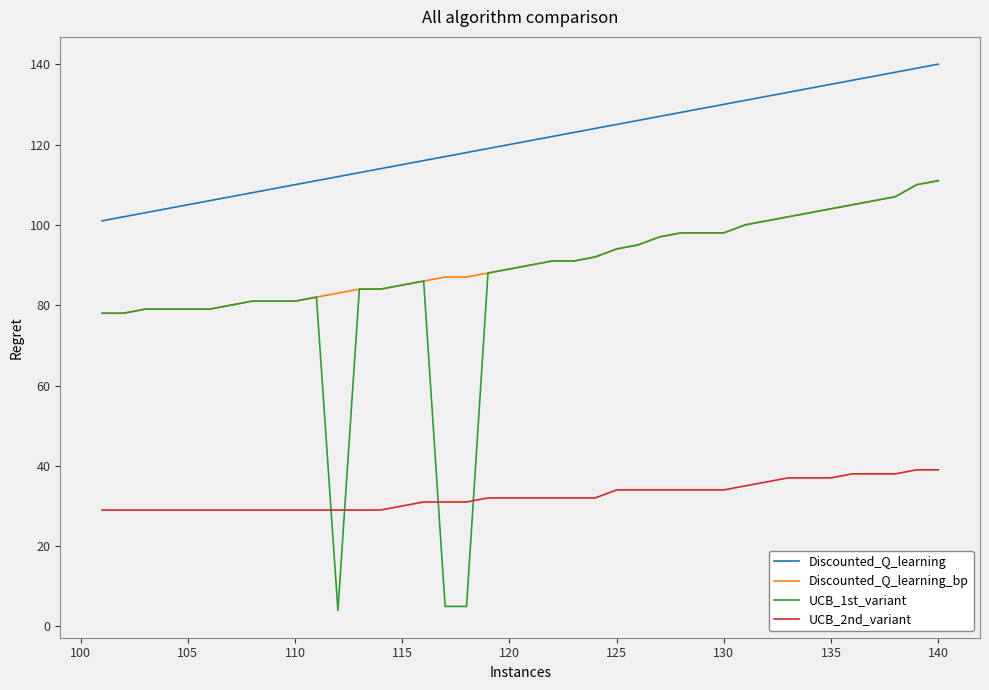

True or false: Discounted_Q_learning and UCB_2nd_variant intersect in this chart.

False